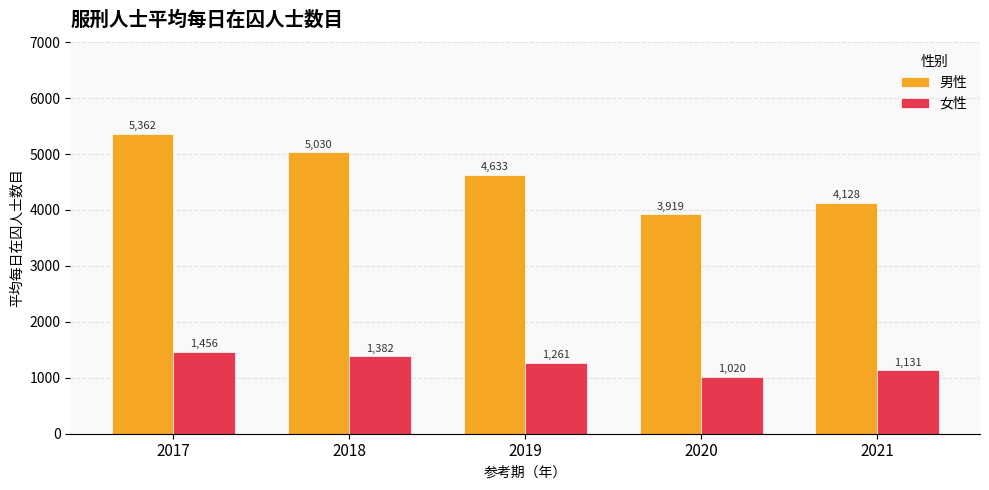

How many groups of bars are there?

5